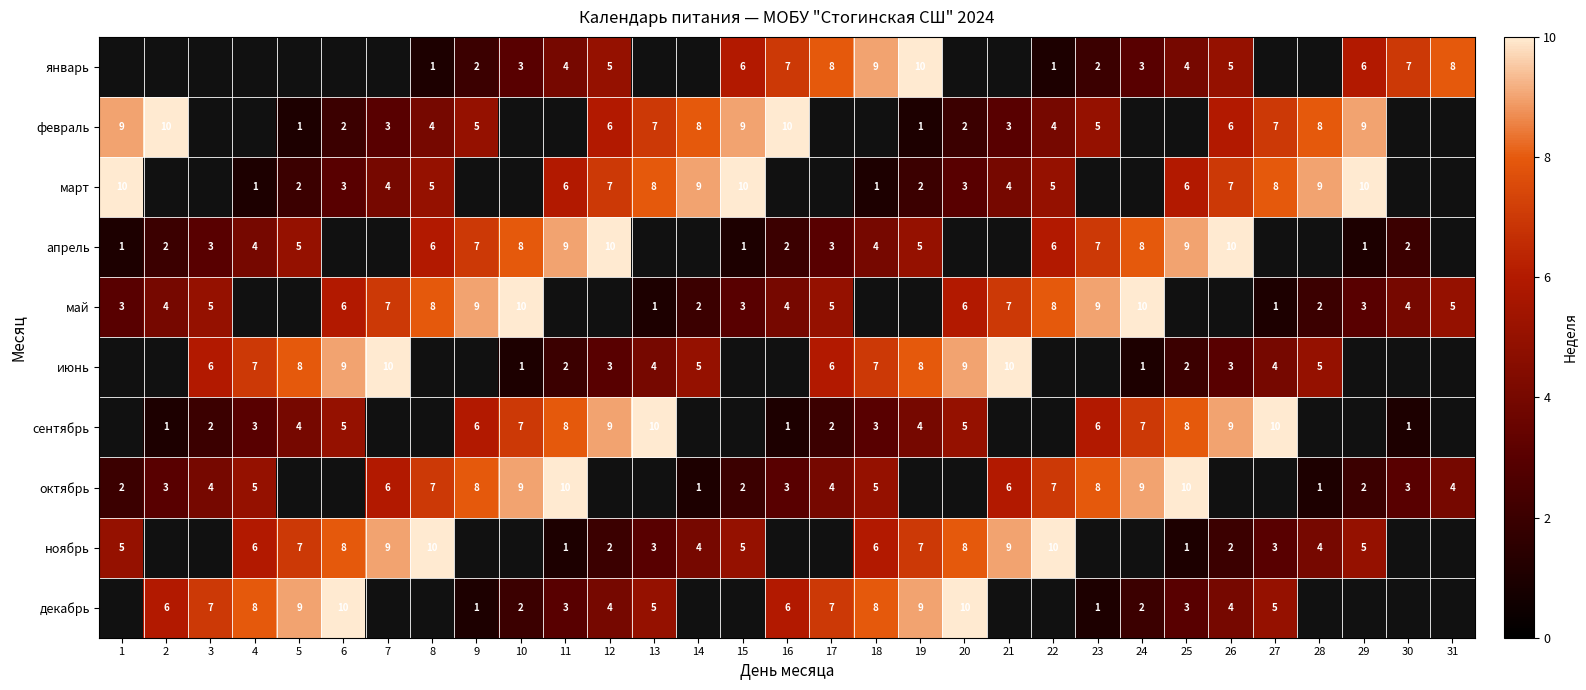

Is it true that май equals 4 at 30?

True